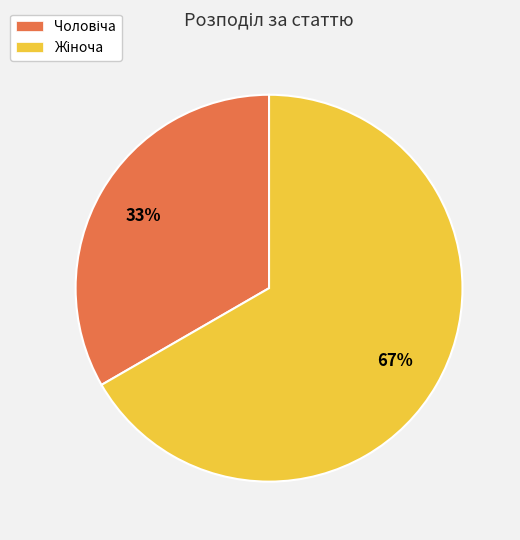

To the nearest percent, what is the average slice percentage?

50%